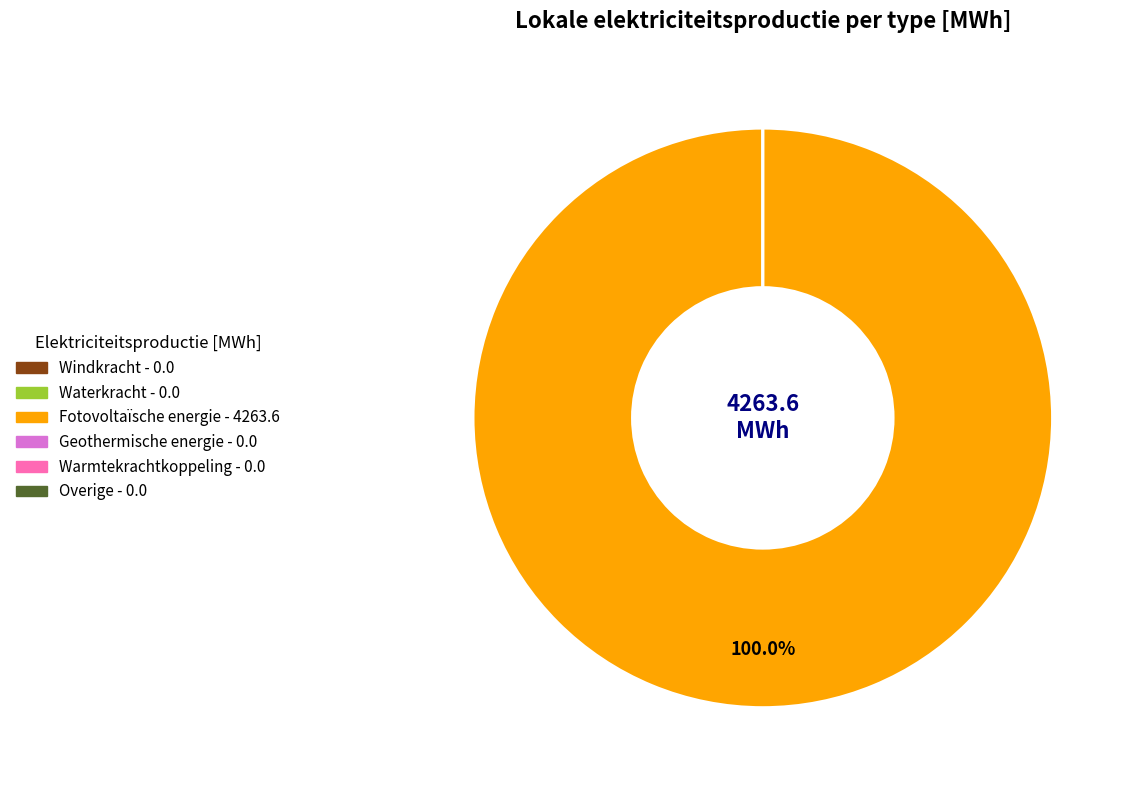

What is the largest slice in the pie chart?

Fotovoltaïsche energie